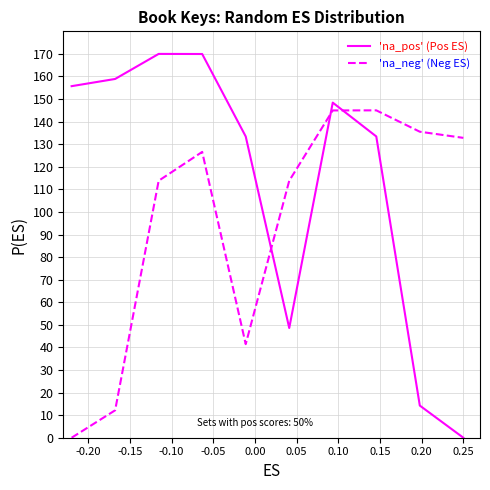

What is the difference between the maximum and minimum values in the 'na_pos' (Pos ES) series?

170.0